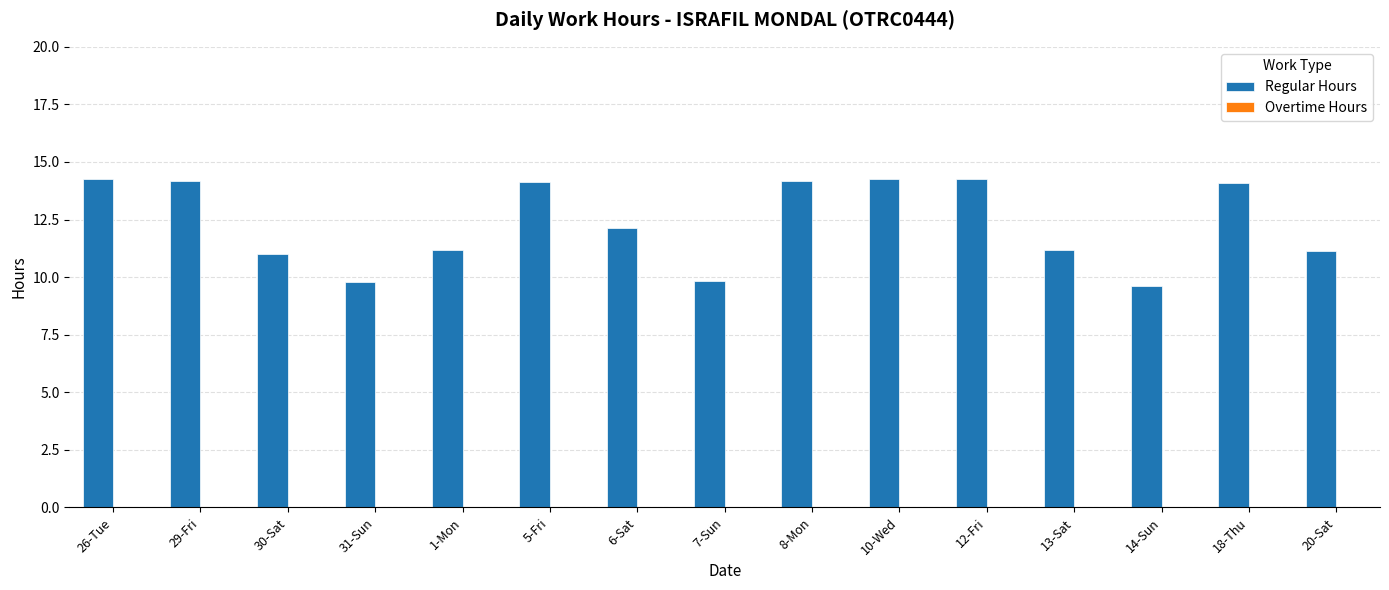

What is the value of the 15th bar from the left?

11.2